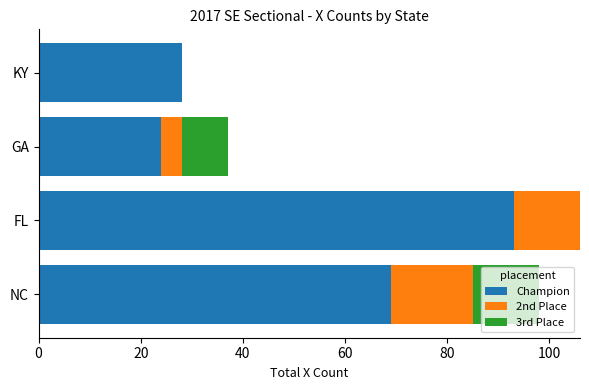

Read the Champion value at GA.

24